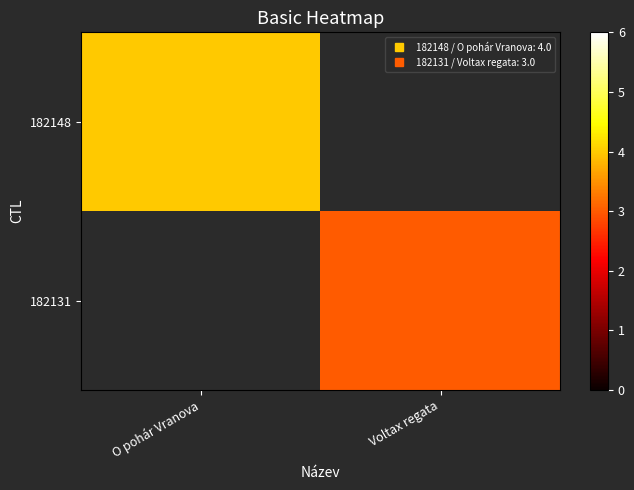

What is the maximum value shown in the chart?

4.0